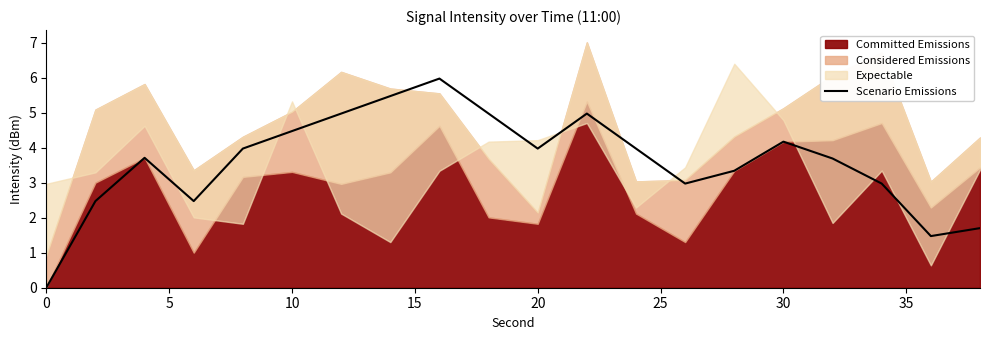

The value of Scenario Emissions at 0 is 2.1. True or false?

False